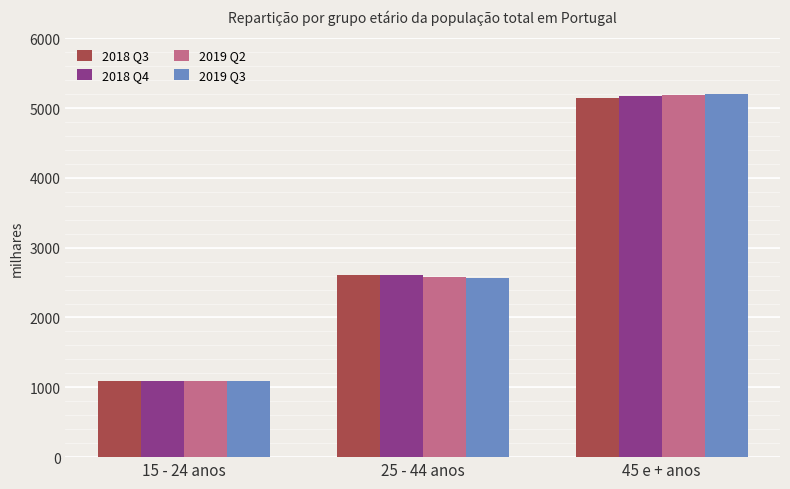

What is the difference between the highest and lowest values at 15 - 24 anos?

3.1